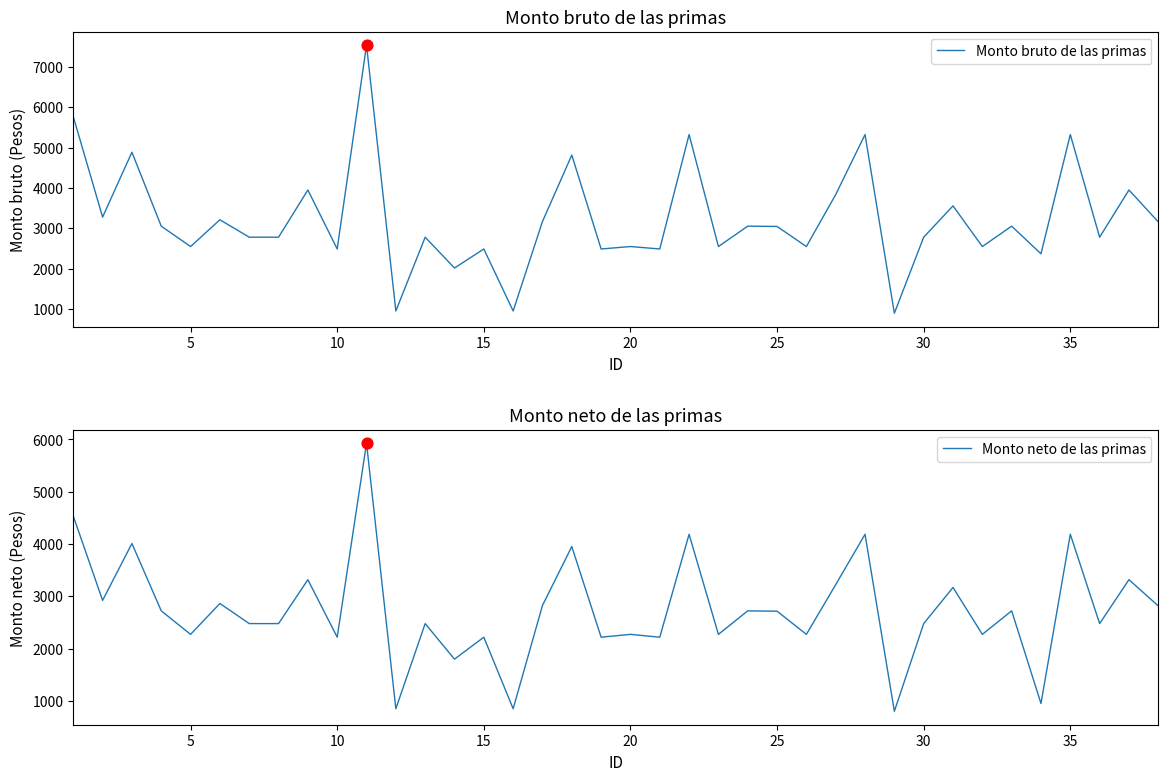

Is the value of Monto neto de las primas at 20 greater than the value of Monto bruto de las primas at 32?

No